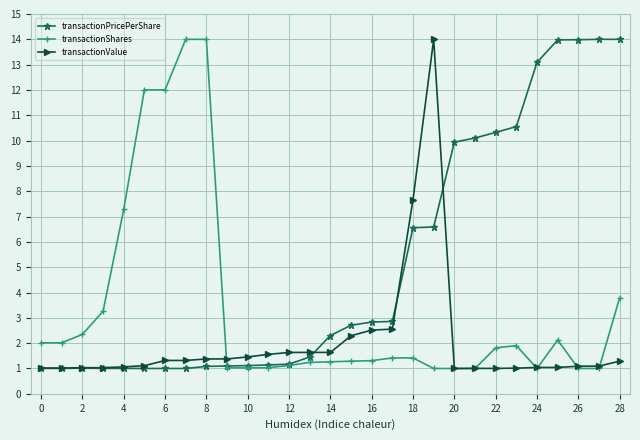

Which series has the largest total across all categories?

transactionPricePerShare